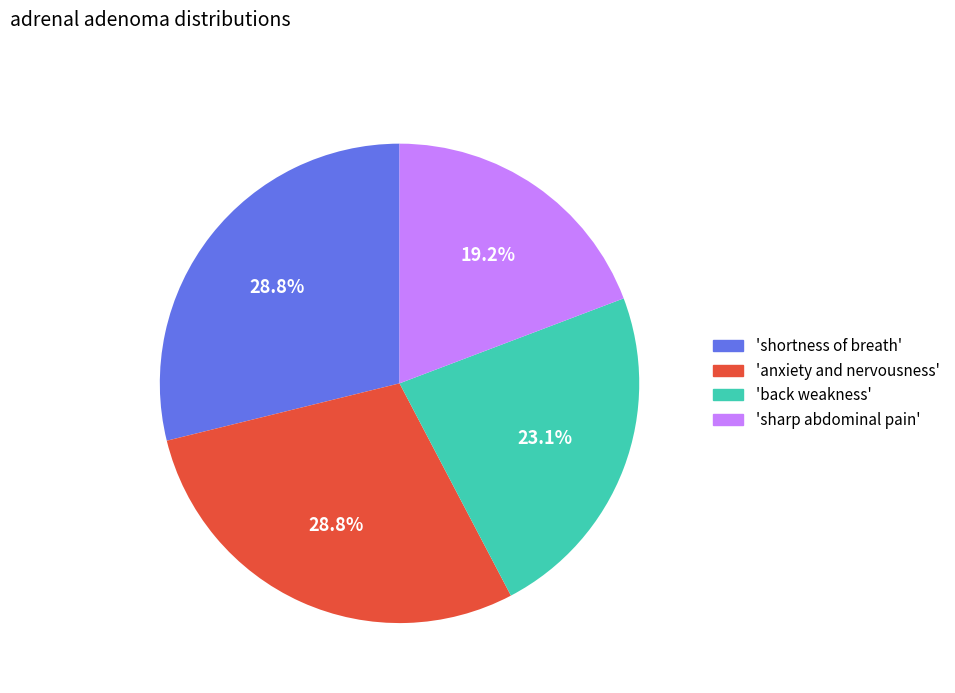

What percentage is NOT represented by 'anxiety and nervousness'?

71.2%